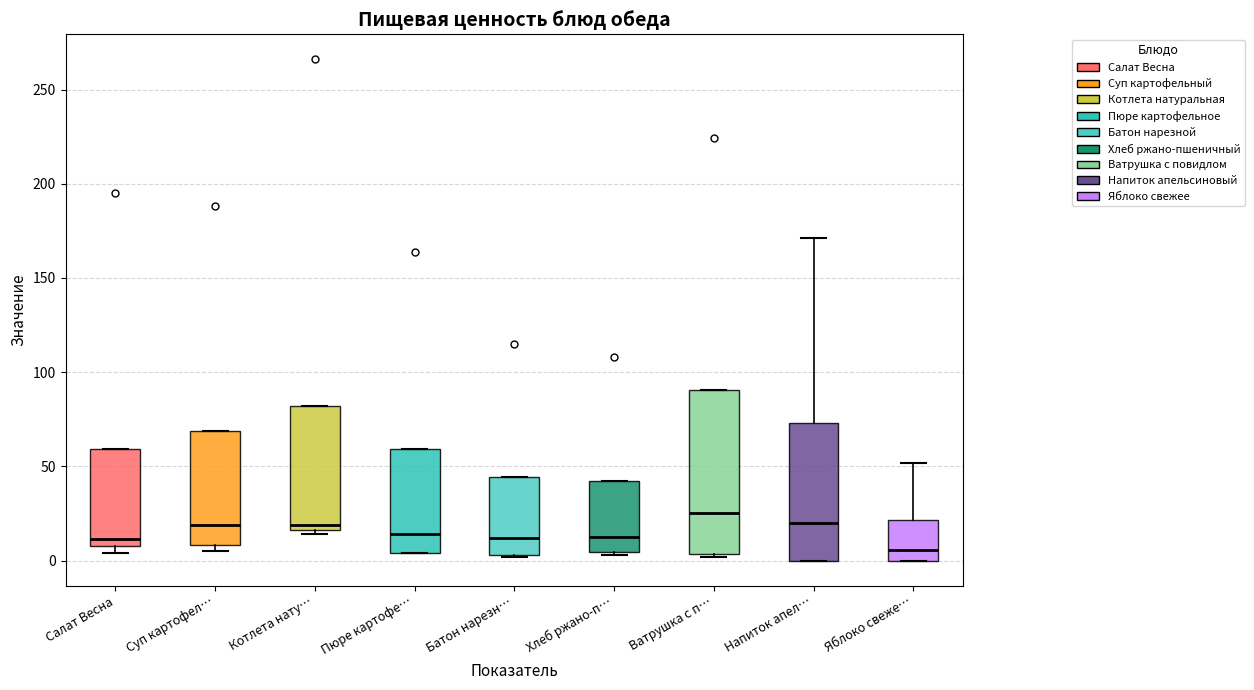

Which box has the lowest median line?

Яблоко свеже…